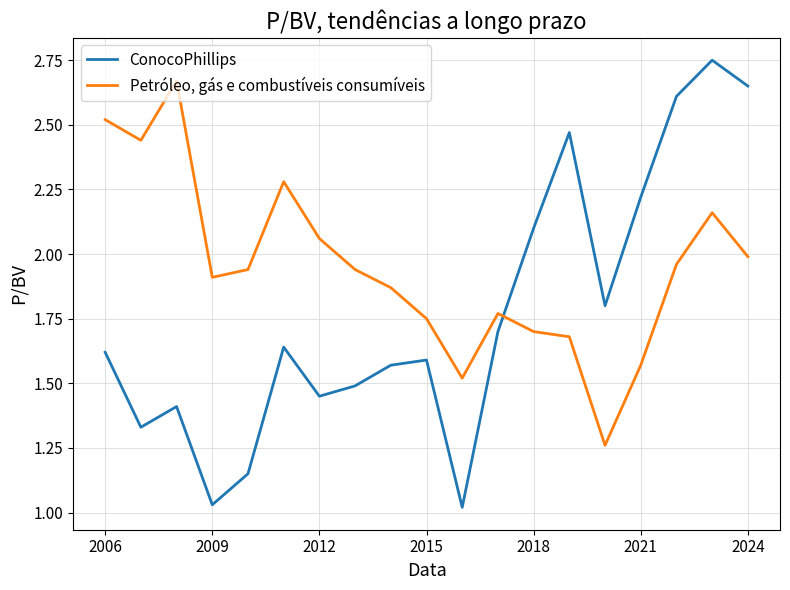

What are all the series names shown in the legend?

ConocoPhillips, Petróleo, gás e combustíveis consumíveis